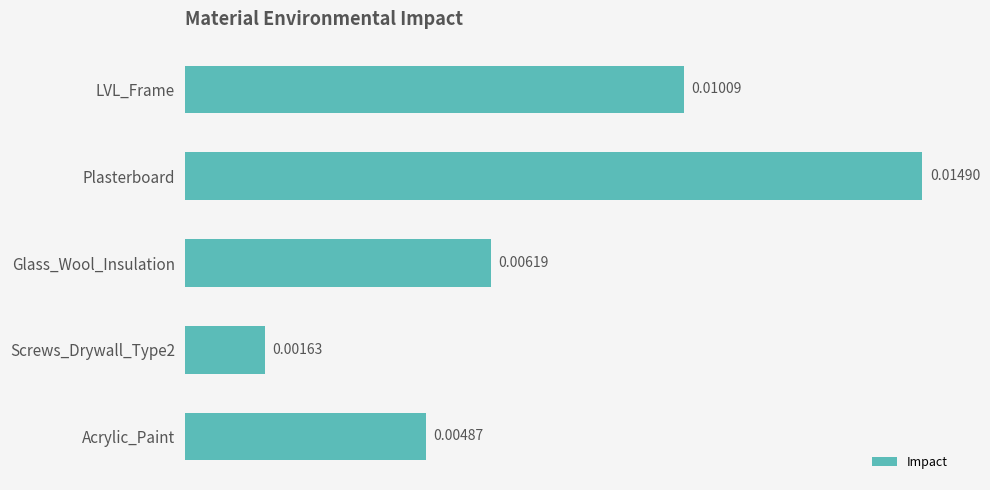

How many distinct data groups are displayed?

1